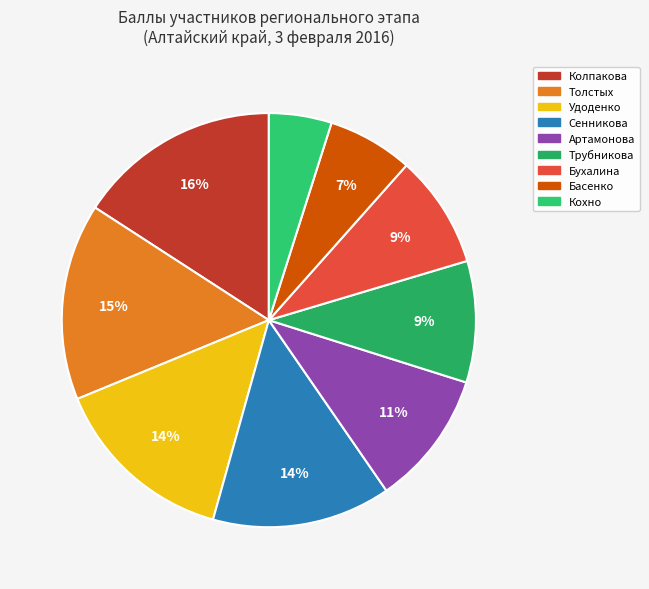

Which has a higher value, Удоденко or Басенко?

Удоденко